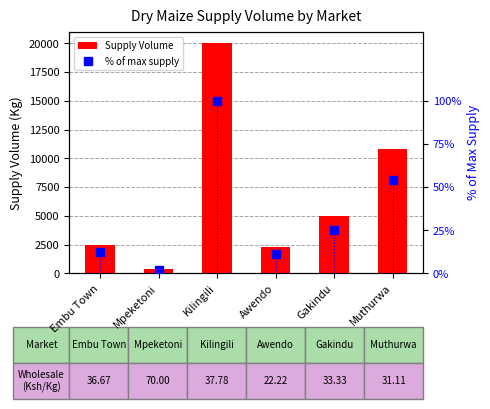

What is the difference between the % of max supply values at Awendo and Gakindu?

13.8